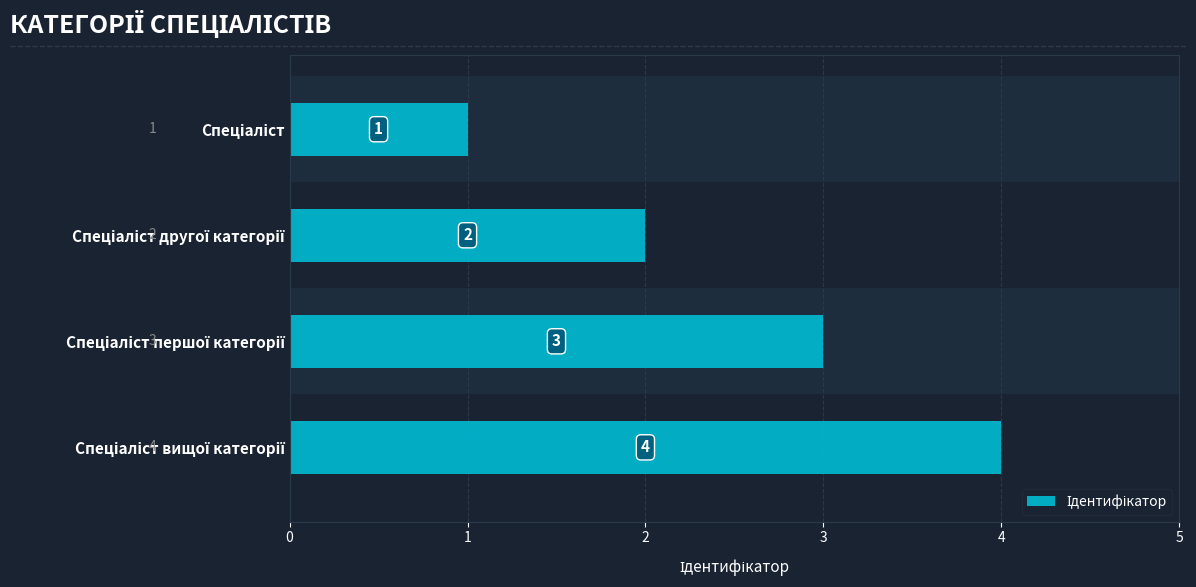

Count the values in the range 2 to 4.

3